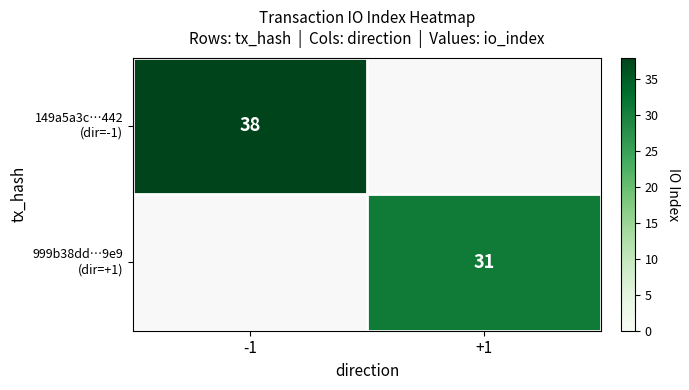

Which series has the largest total across all categories?

149a5a3c…442 (dir=-1)